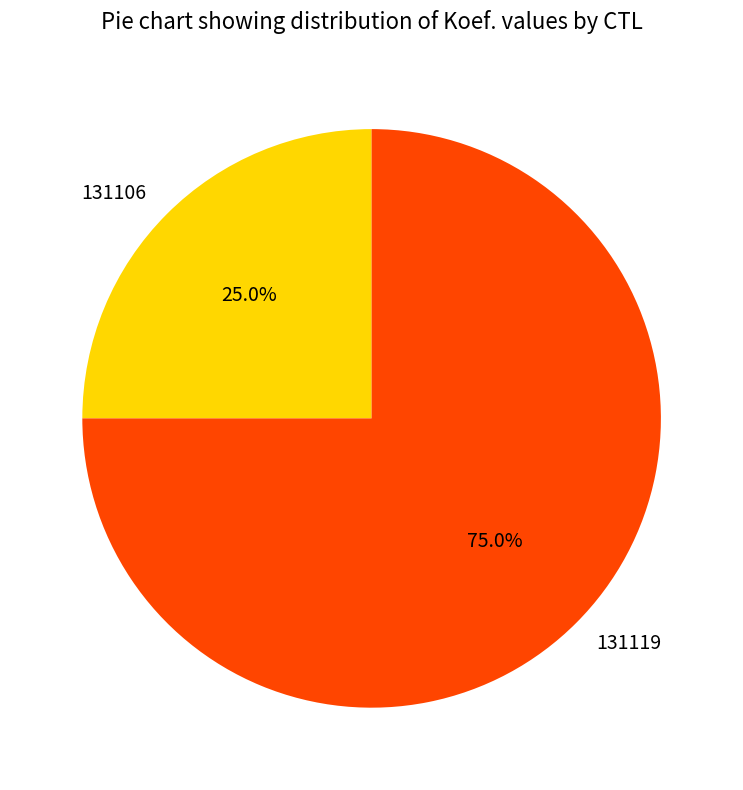

The 131119 slice represents 87% of the pie. True or false?

False